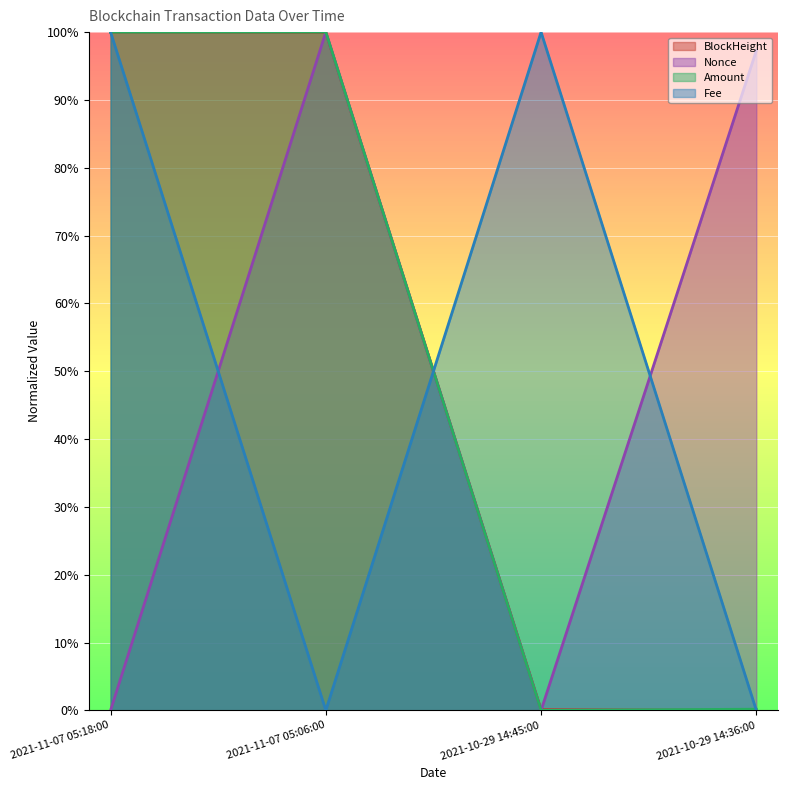

True or false: BlockHeight has more than 0 points higher than both neighbors.

False